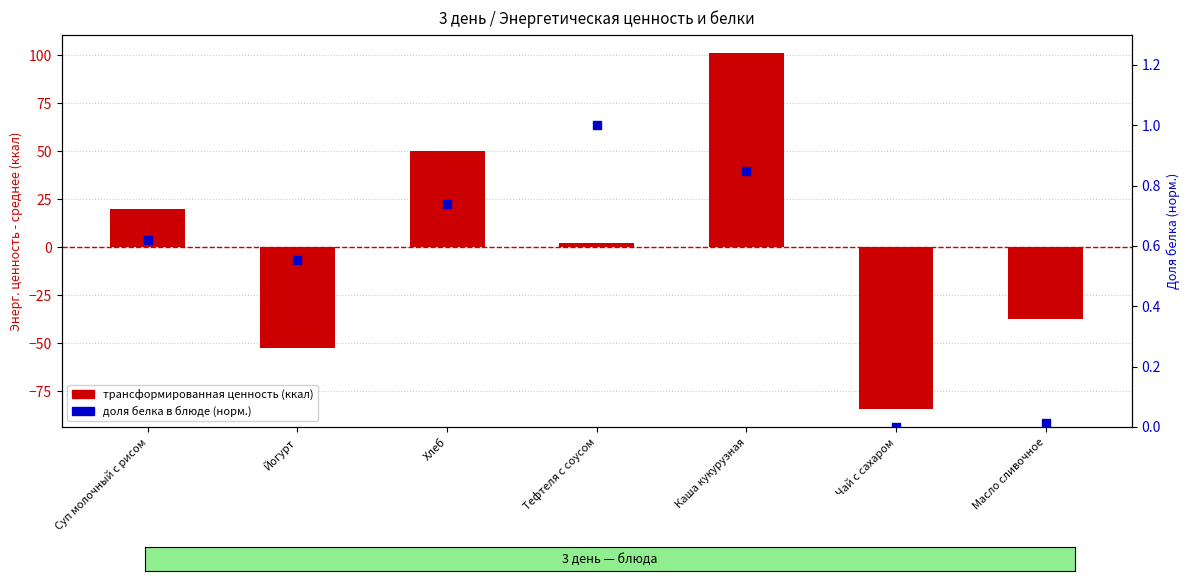

Is the value of доля белка в блюде (норм.) at Суп молочный с рисом greater than the value of трансформированная ценность (ккал) at Масло сливочное?

Yes